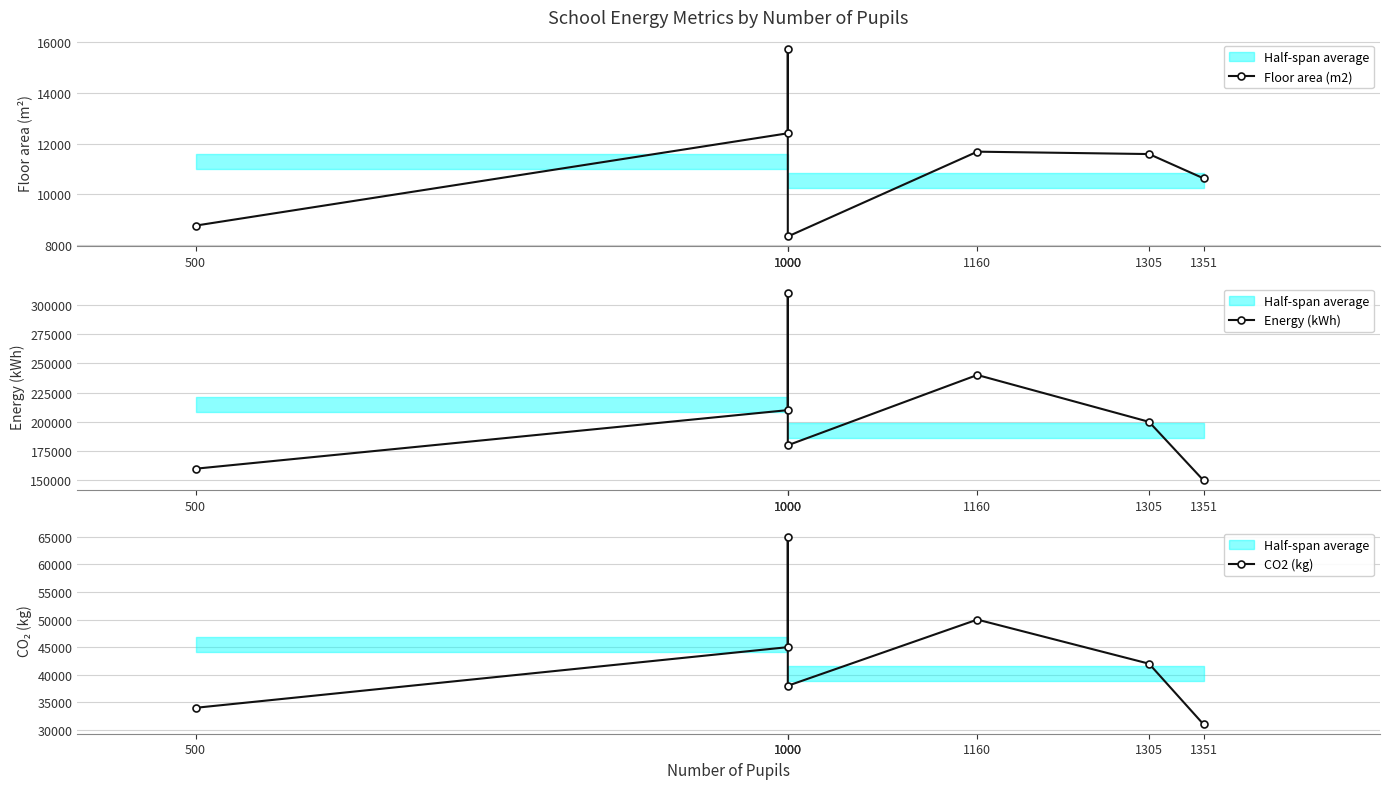

Reading right to left, what are all the values shown in this chart?

Floor area (m2): 1351=10629	1305=11586	1160=11680	1000=8338	1000=15723	1000=12404	500=8767
Energy (kWh): 1351=150000	1305=200000	1160=240000	1000=180000	1000=310000	1000=210000	500=160000
CO2 (kg): 1351=31000	1305=42000	1160=50000	1000=38000	1000=65000	1000=45000	500=34000